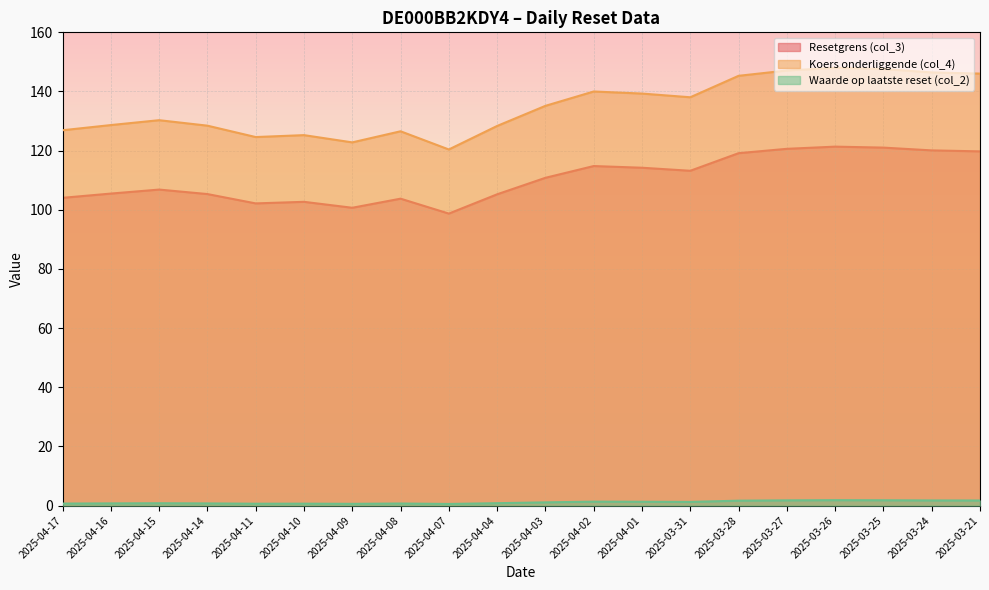

Rank the series by their average value, from lowest to highest.

Waarde op laatste reset (col_2), Resetgrens (col_3), Koers onderliggende (col_4)